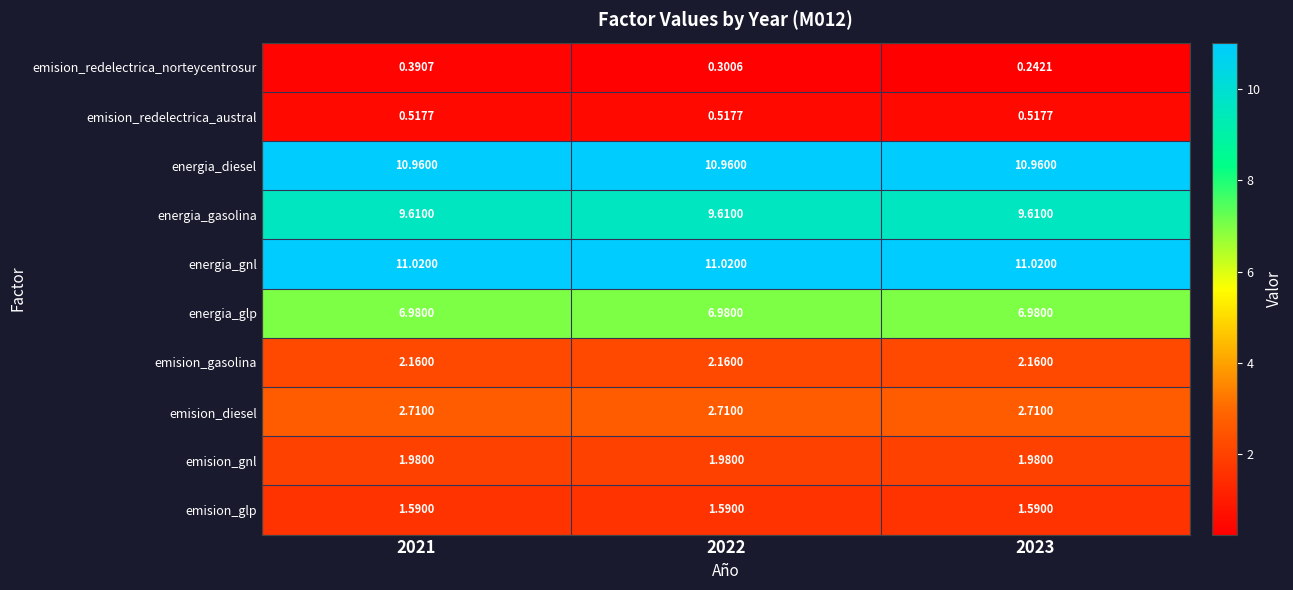

Is the value of emision_gasolina at 2022 greater than the value of emision_diesel at 2022?

No